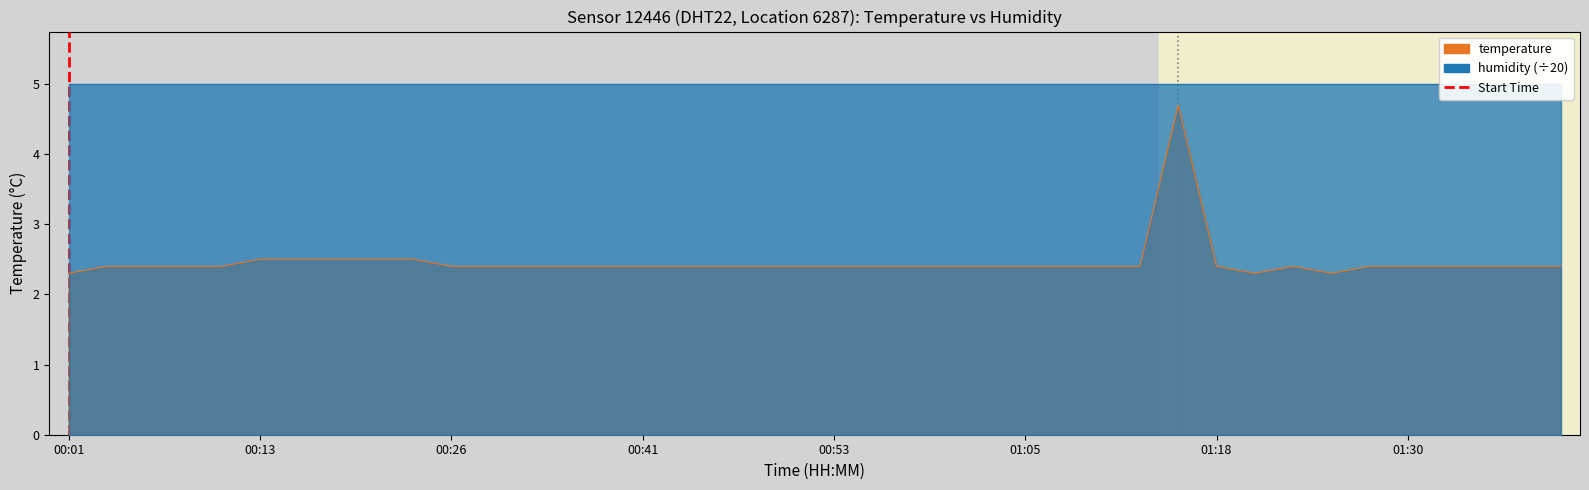

Reading left to right, extract all data points from this chart.

2.3	2.4	2.4	2.4	2.4	2.5	2.5	2.5	2.5	2.5	2.4	2.4	2.4	2.4	2.4	2.4	2.4	2.4	2.4	2.4	2.4	2.4	2.4	2.4	2.4	2.4	2.4	2.4	2.4	4.7	2.4	2.3	2.4	2.3	2.4	2.4	2.4	2.4	2.4	2.4